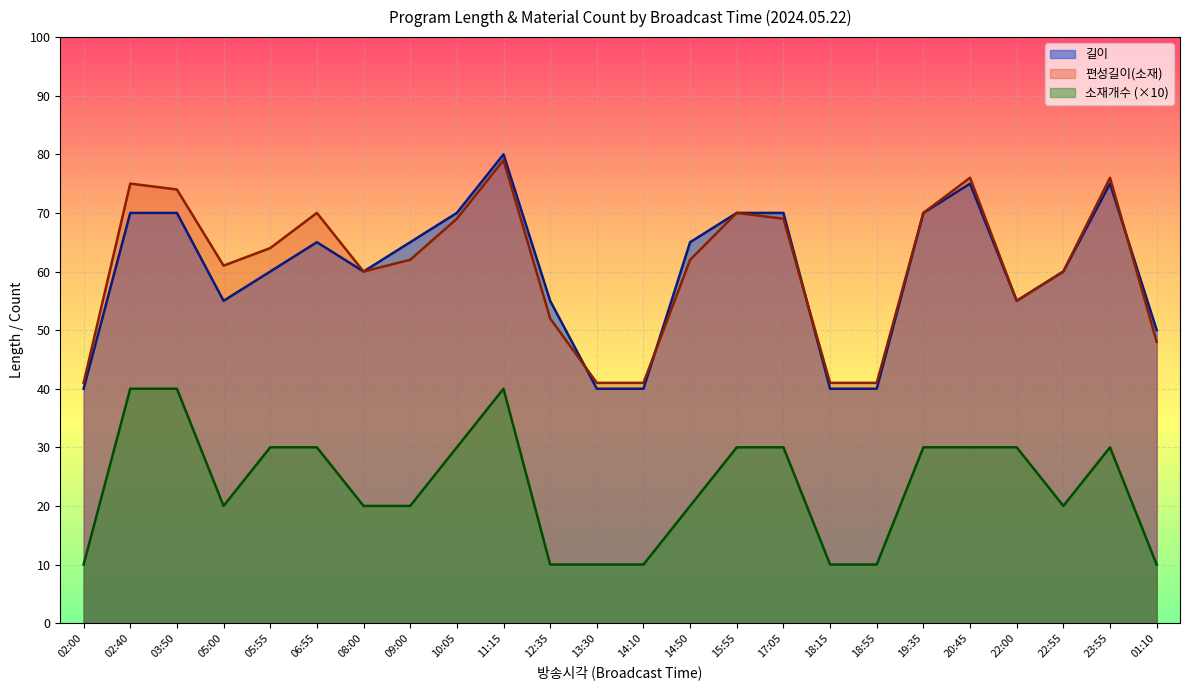

The 길이 series shows 42 at 05:55. True or false?

False